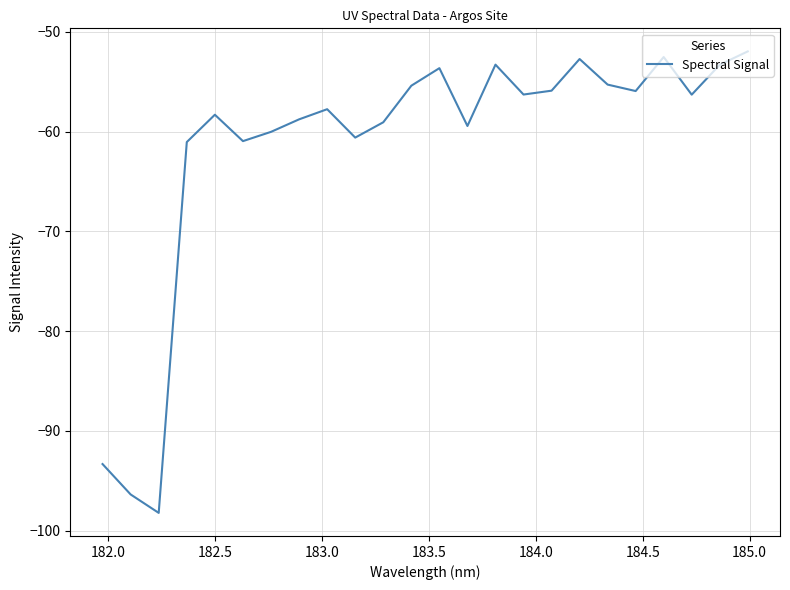

What is the difference between the maximum and minimum values?

46.3